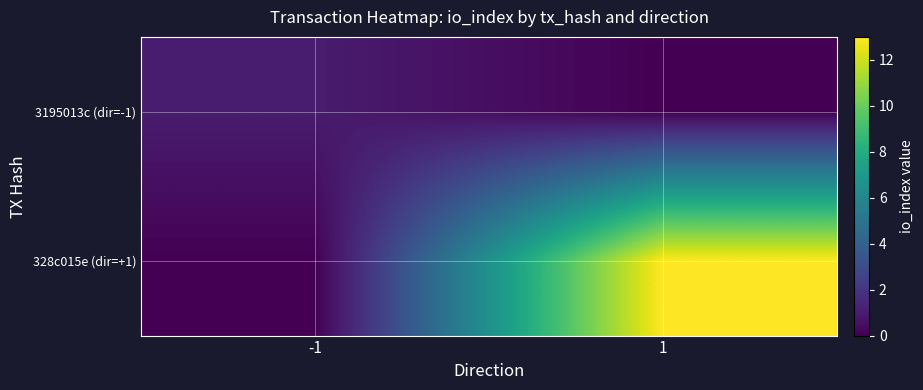

List the series in order of their overall mean, lowest first.

3195013c (dir=-1), 328c015e (dir=+1)